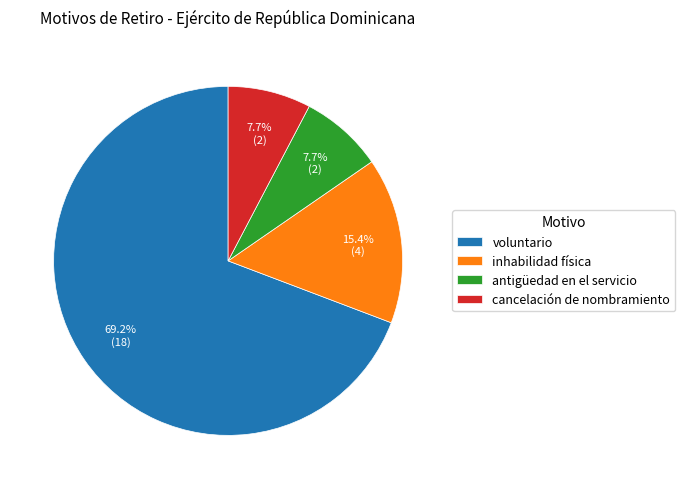

Do inhabilidad física and antigüedad en el servicio together represent more than half of the pie?

No